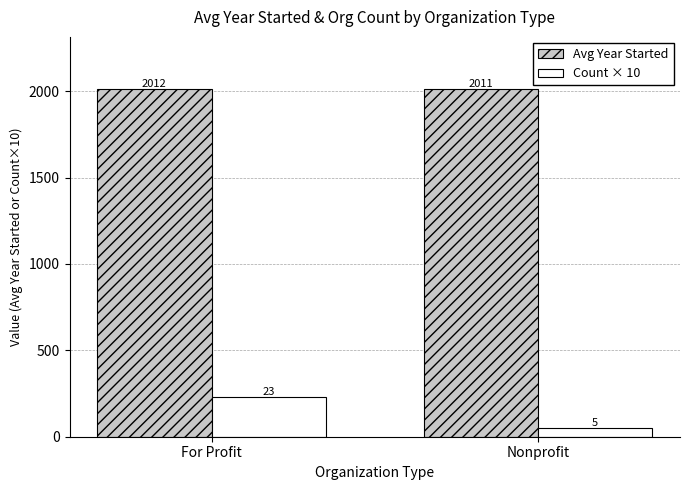

Where is Avg Year Started nearest to the value 2011?

Nonprofit